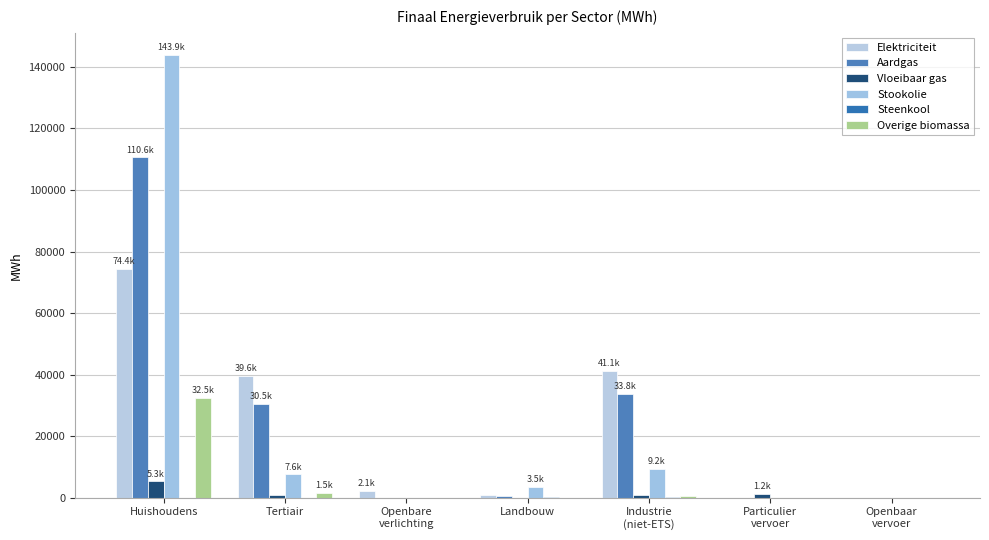

True or false: Aardgas has a value of 110562.2 at Huishoudens.

True